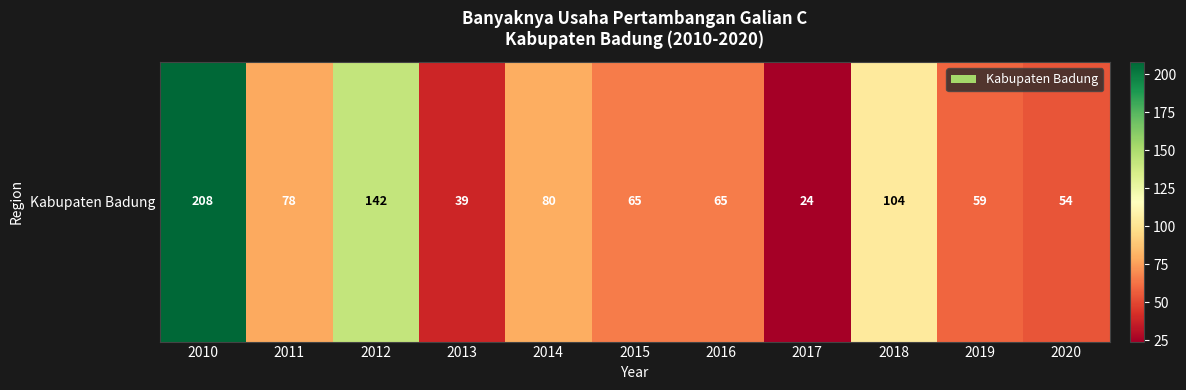

Which category has the lowest value across all series?

2017